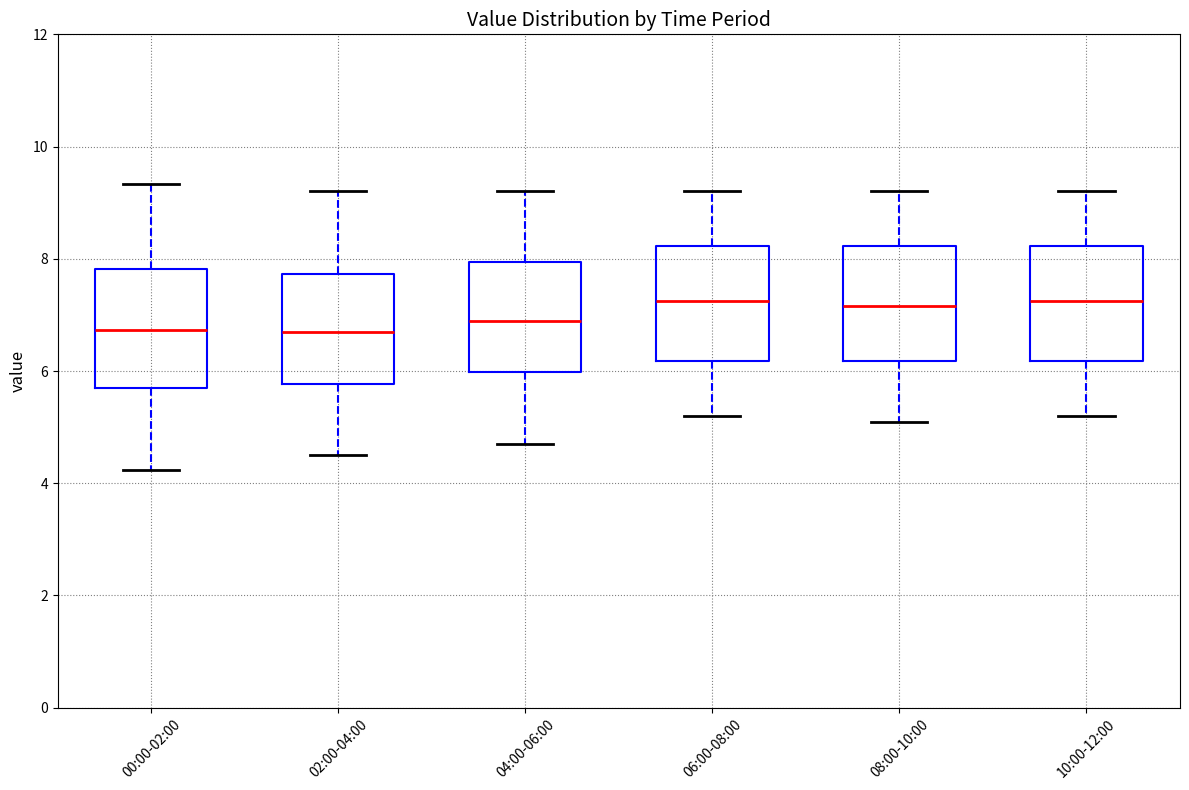

Where does the lower whisker of the box for 06:00-08:00 end on the y-axis? The values are not printed on the chart, so give them approximately, as read against the axis.

5.2